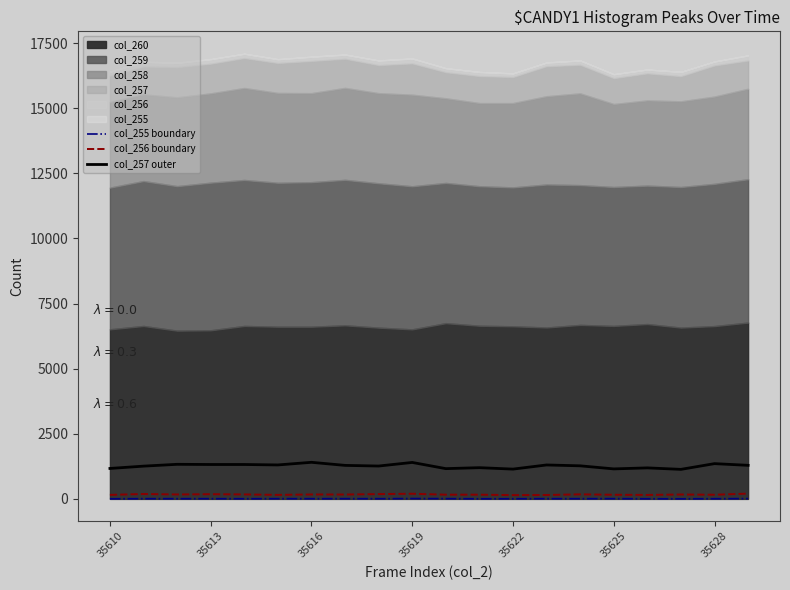

True or false: col_257 outer has a value of 1152 at 35625.

True